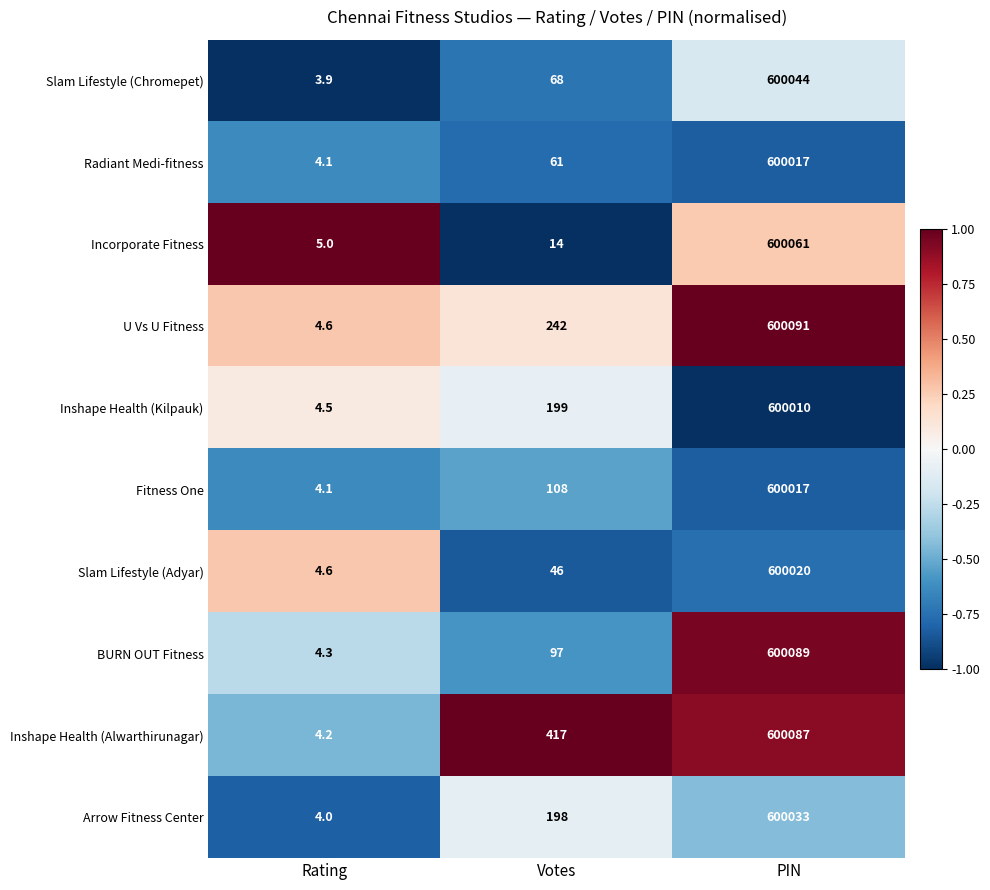

Rank the categories by BURN OUT Fitness value from highest to lowest.

PIN, Votes, Rating